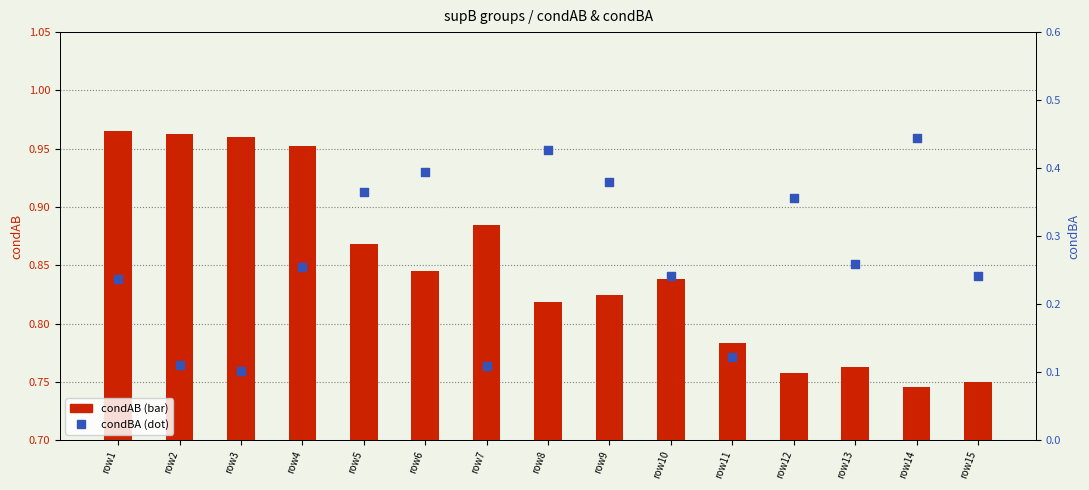

At which category is the sum across all series the highest?

row8